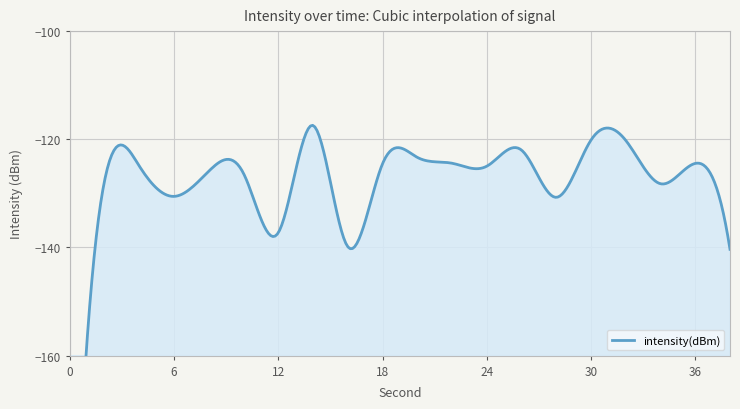

What is the smallest value displayed?

-221.0